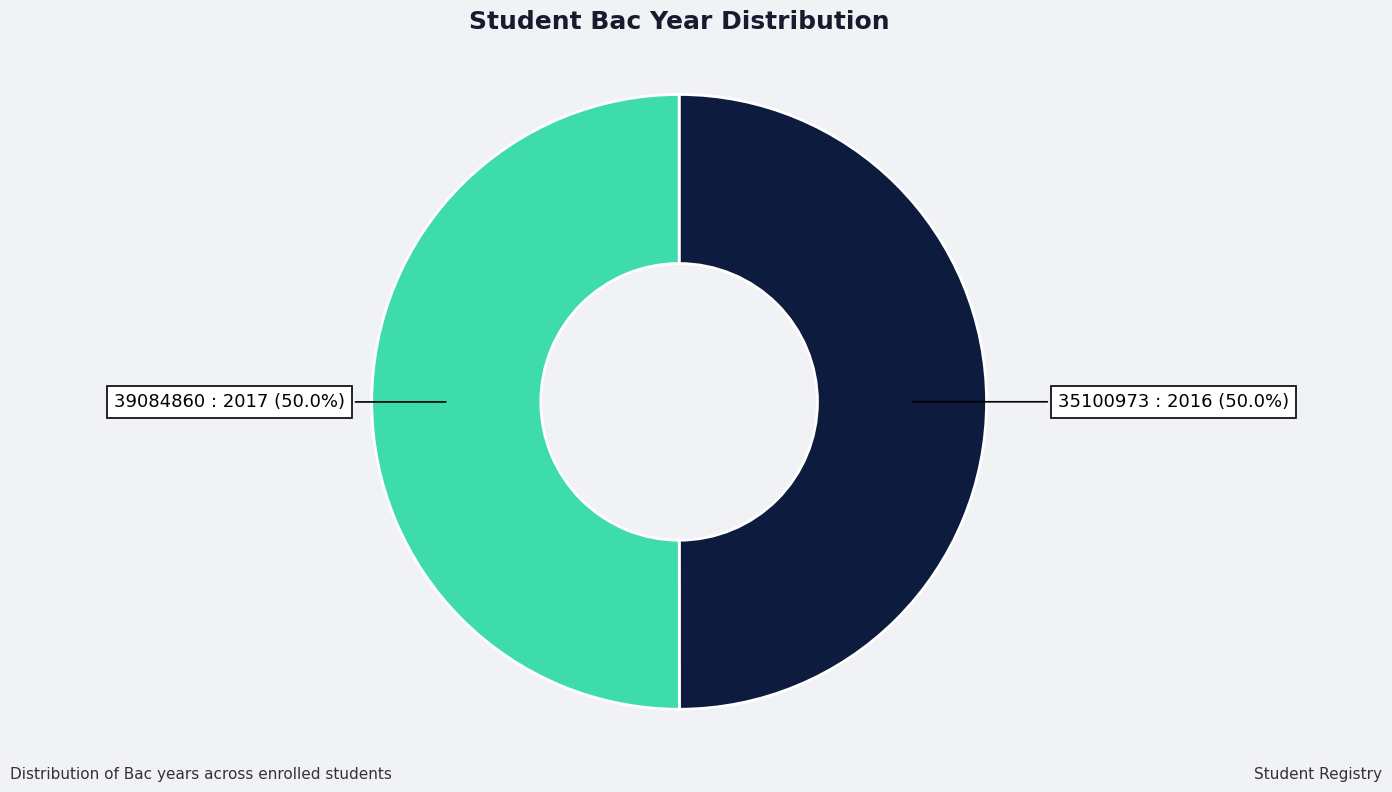

Do 39084860 and 35100973 together represent more than half of the pie?

Yes